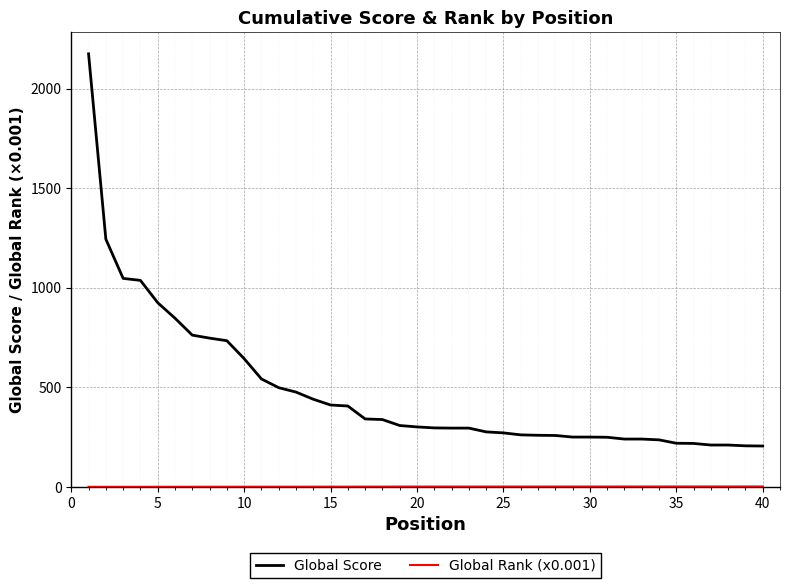

Which series has the largest range (max minus min)?

Global Score